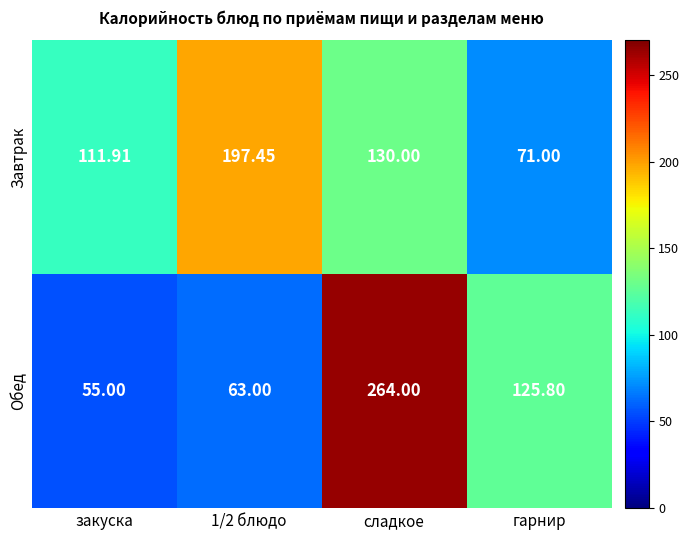

Where is Завтрак nearest to the value 134?

сладкое